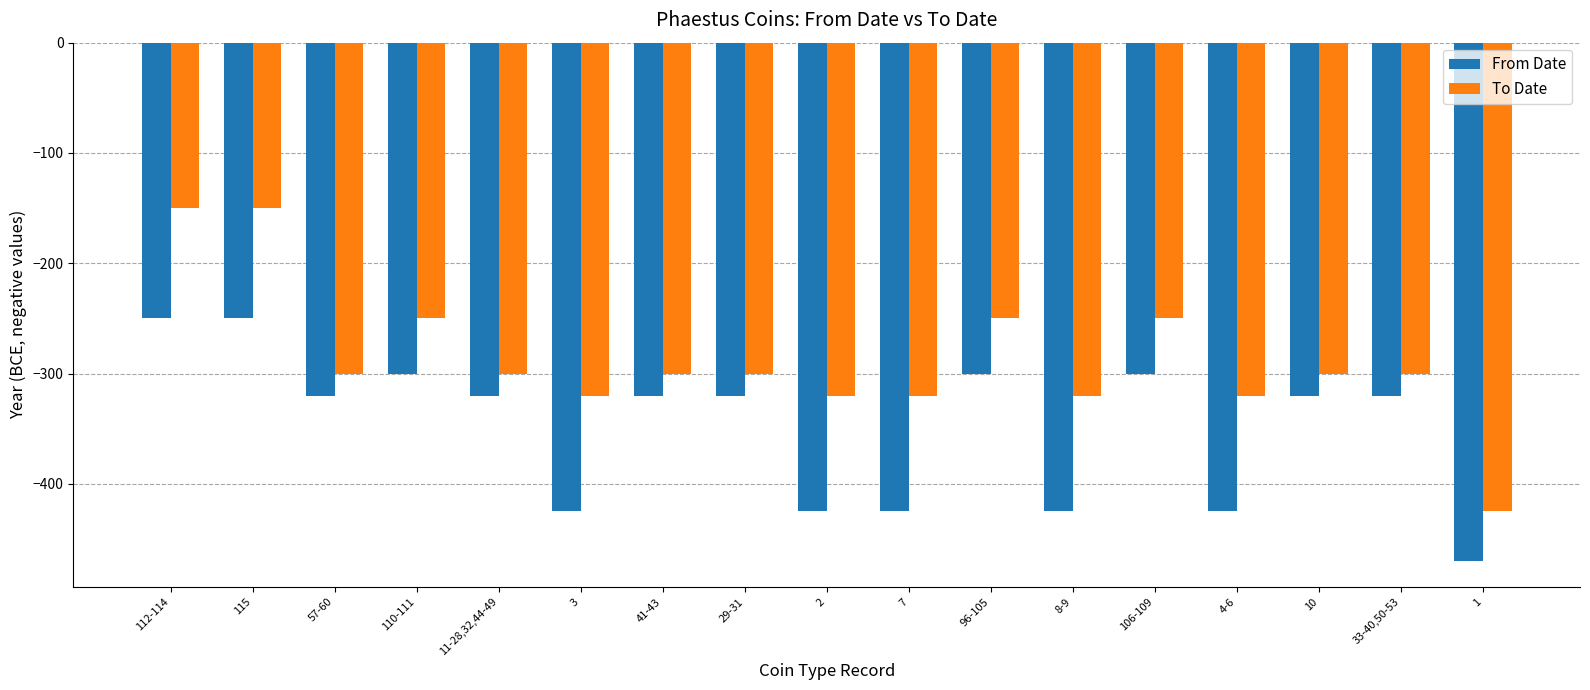

List the series in order of their overall mean, highest first.

To Date, From Date